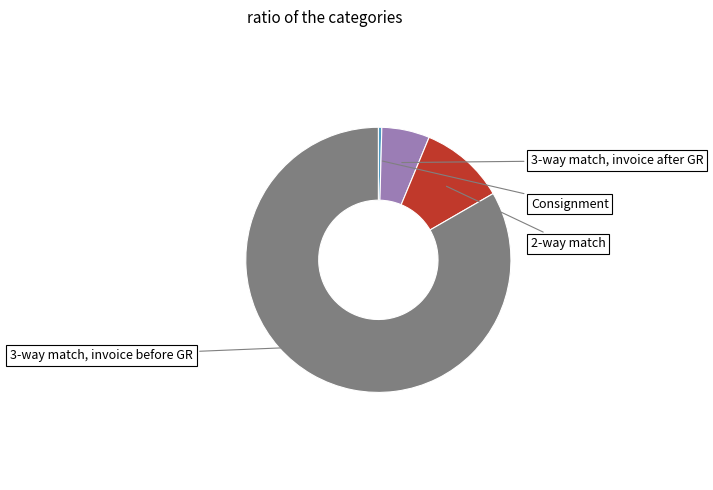

Is there a majority slice in this chart?

Yes